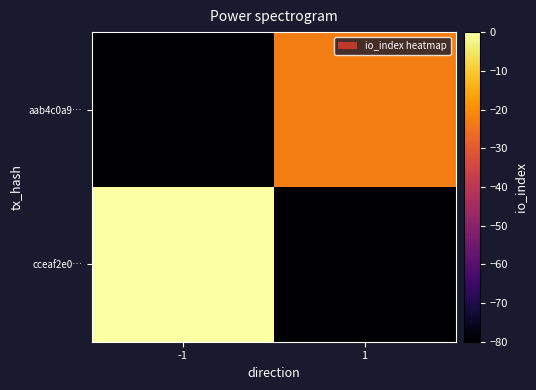

What is the total value across all series at -1?

-80.0